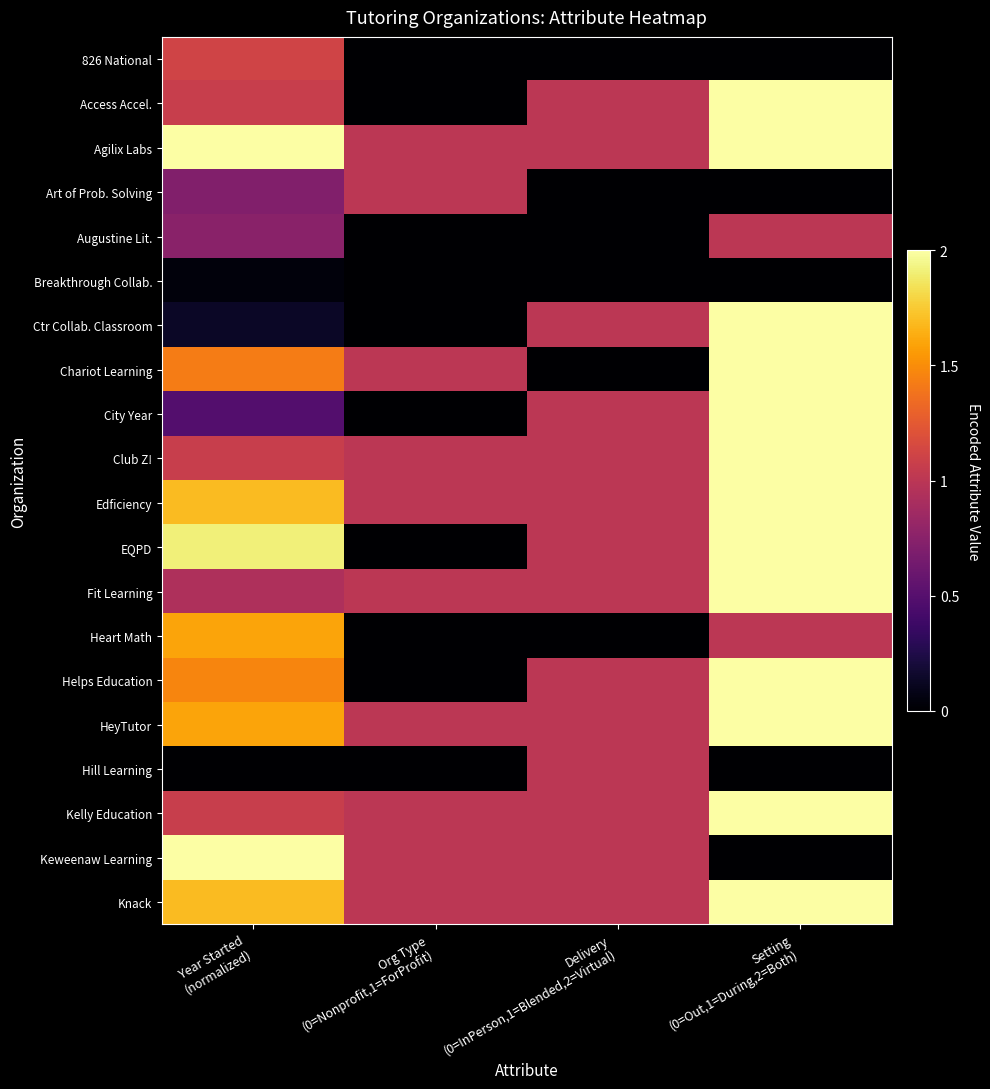

At which category does the chart reach its peak across all series?

Setting
(0=Out,1=During,2=Both)